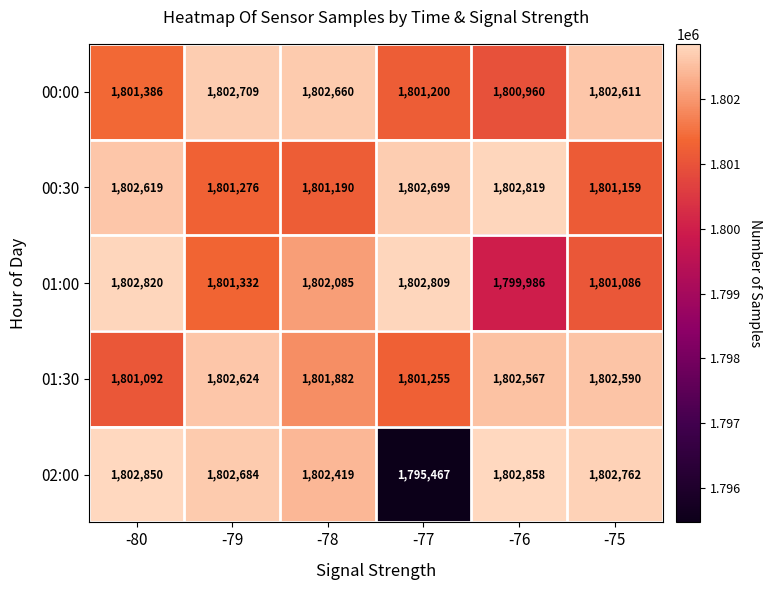

Where does the 02:00 series first go above 1802762?

-80